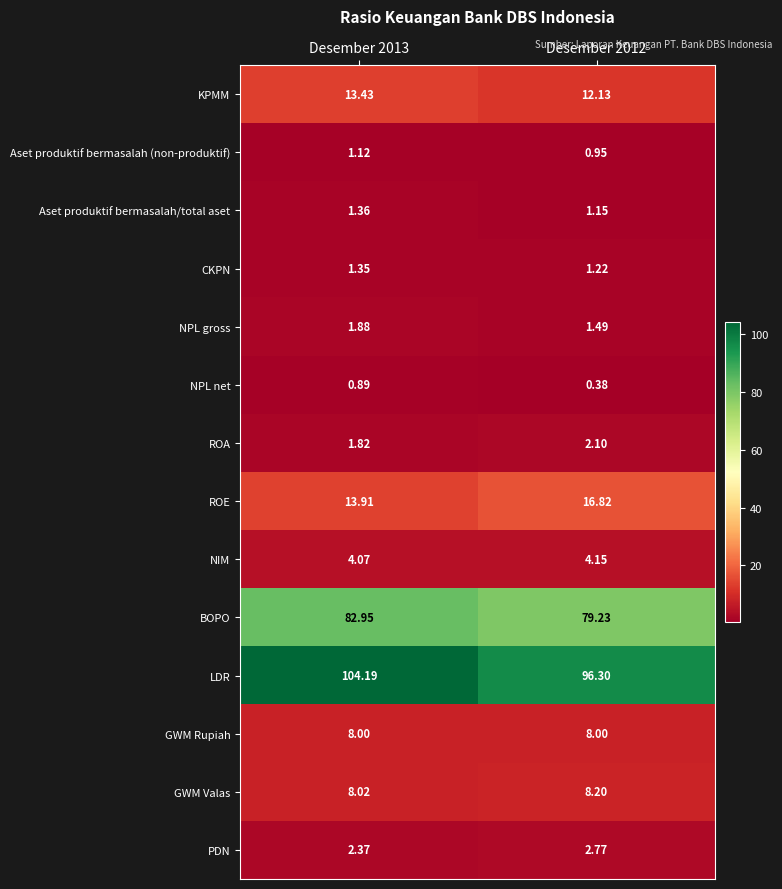

Which series has the largest range (max minus min)?

LDR